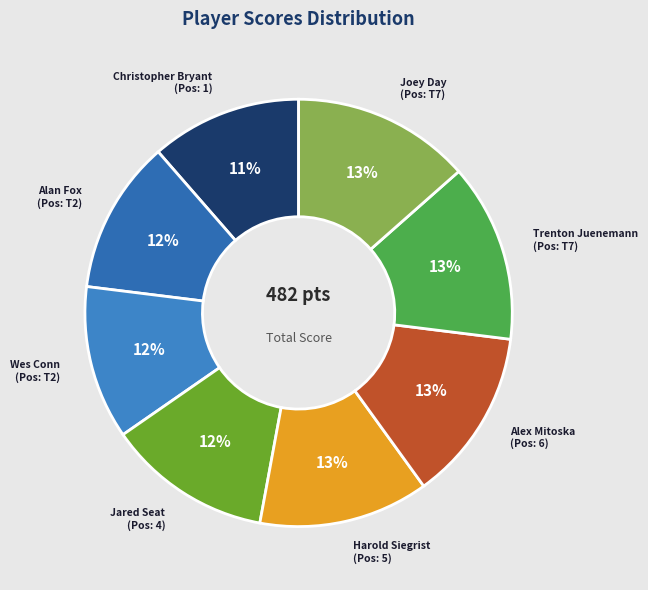

Between Alan Fox and Alex Mitoska, which is larger?

Alex Mitoska